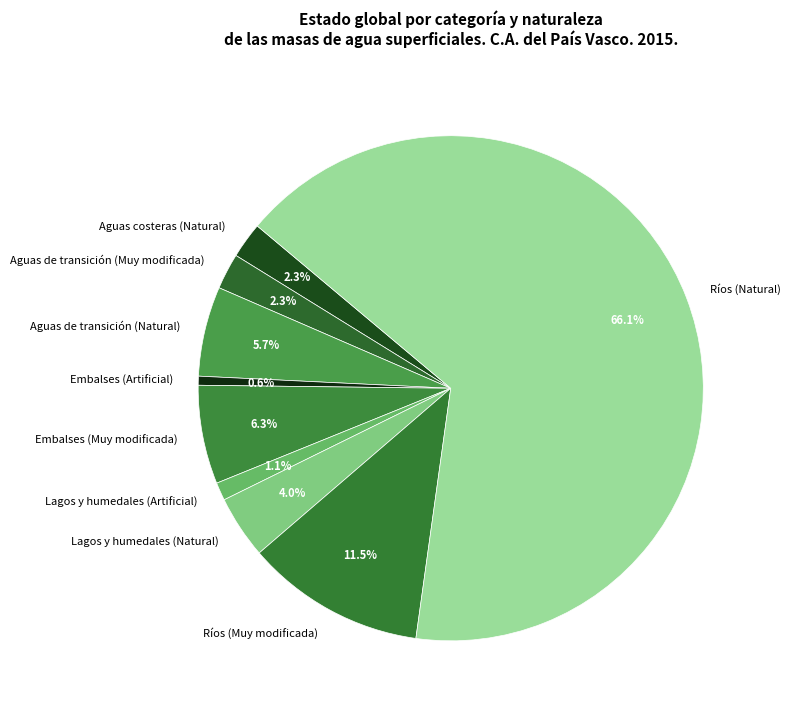

What percentage is NOT represented by Aguas costeras (Natural)?

97.7%